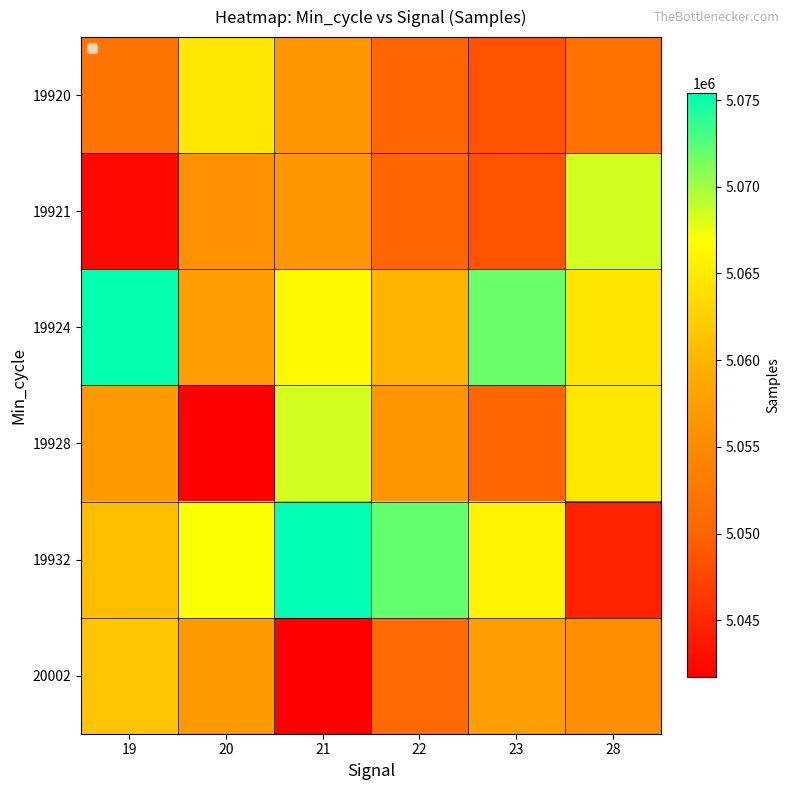

True or false: 19924 has a value of 3081873 at 22.

False